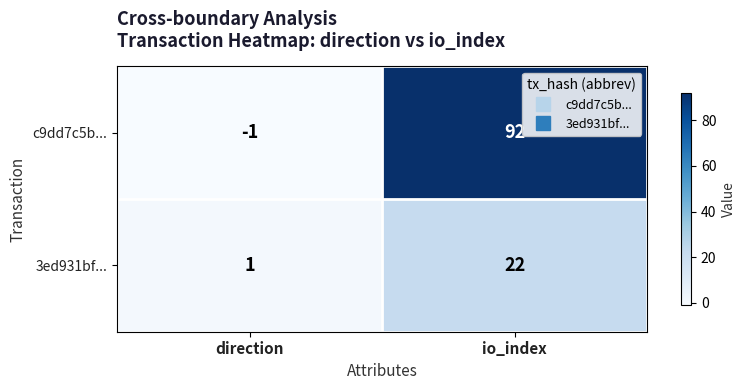

Which series has the largest range (max minus min)?

c9dd7c5b...